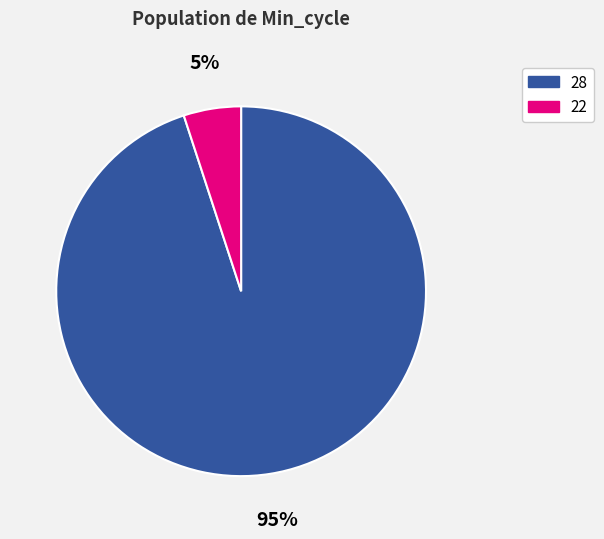

Which has a higher value, 28 or 22?

28